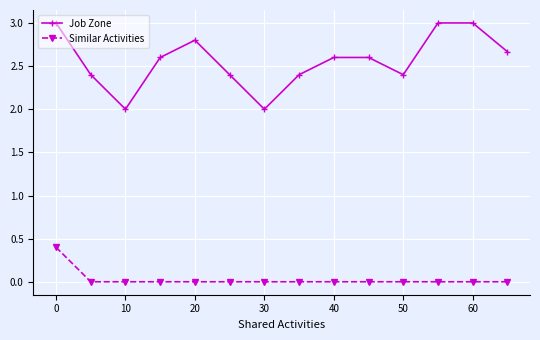

What is the value of the Job Zone point at the 1st from the left?

3.0